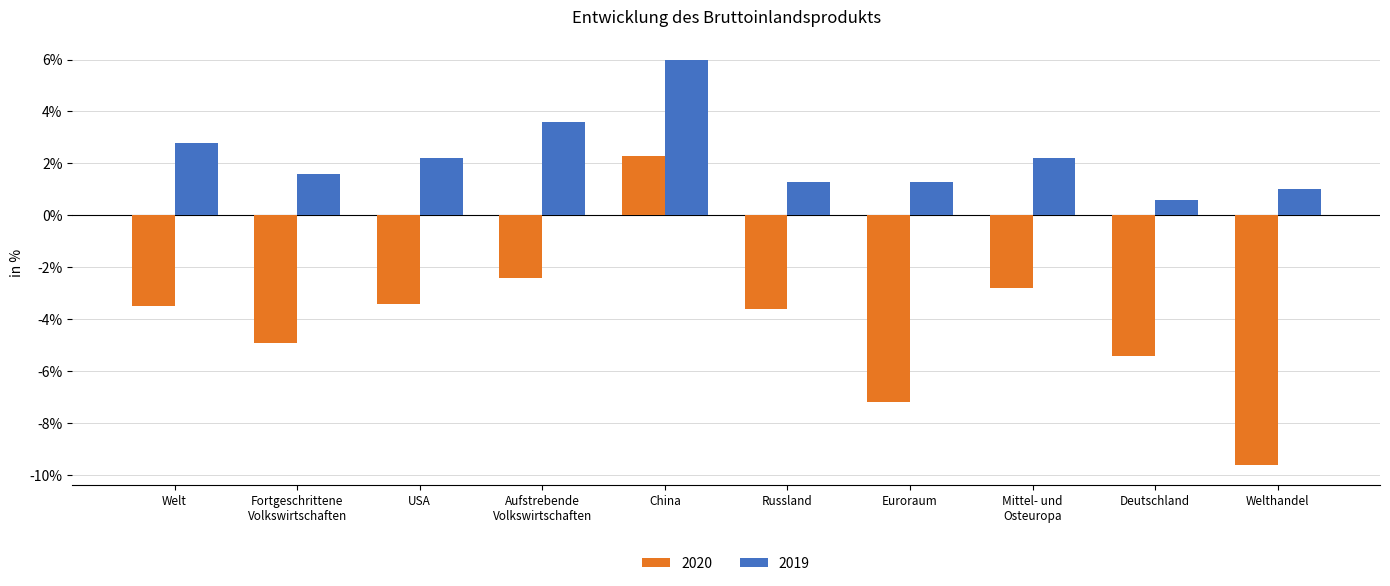

How many data points in 2019 are less than 2?

5